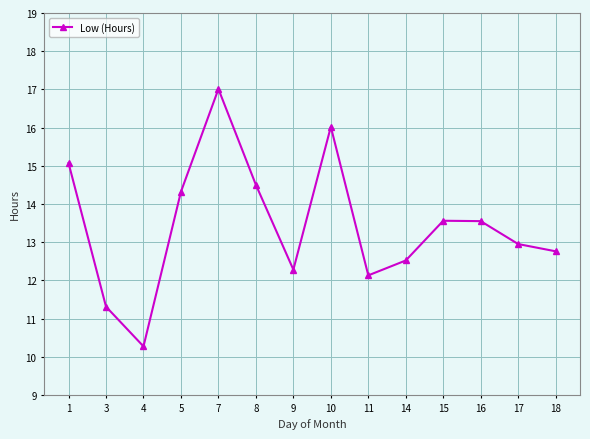

What is the difference between the maximum and minimum values?

6.7